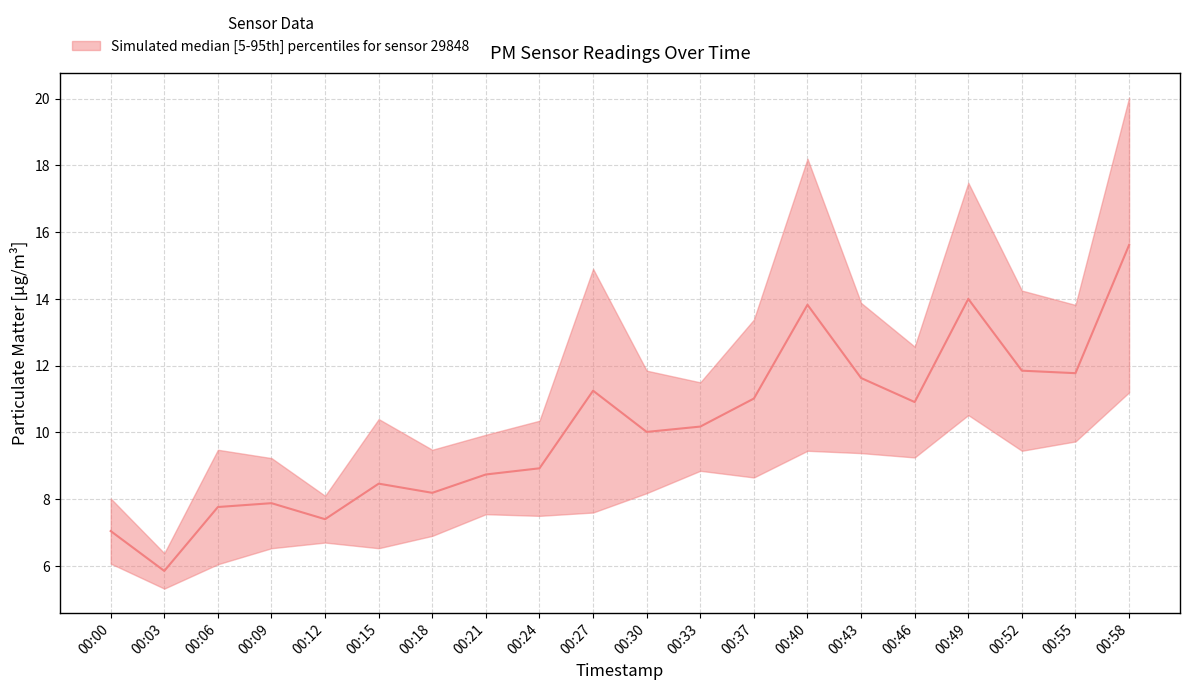

True or false: the data shows 3.1 at 00:24.

False